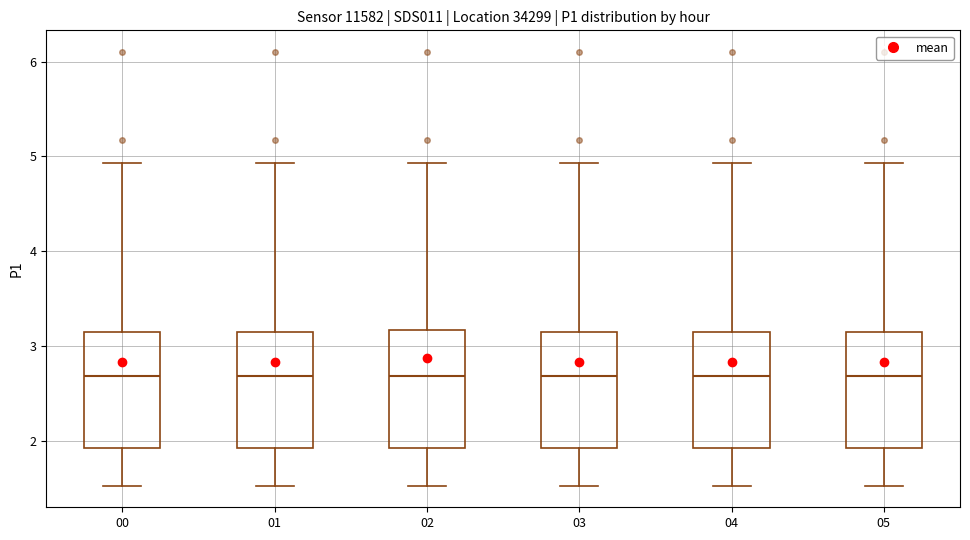

Reading left to right, read every box against the y-axis: the position of its median line, the range the box covers, and the ends of its whiskers. The values are not printed on the chart, so give them approximately, as read against the axis.

00: median 2.7, box 1.9 to 3.1, whiskers 1.5 to 4.9
01: median 2.7, box 1.9 to 3.1, whiskers 1.5 to 4.9
02: median 2.7, box 1.9 to 3.2, whiskers 1.5 to 4.9
03: median 2.7, box 1.9 to 3.1, whiskers 1.5 to 4.9
04: median 2.7, box 1.9 to 3.1, whiskers 1.5 to 4.9
05: median 2.7, box 1.9 to 3.1, whiskers 1.5 to 4.9